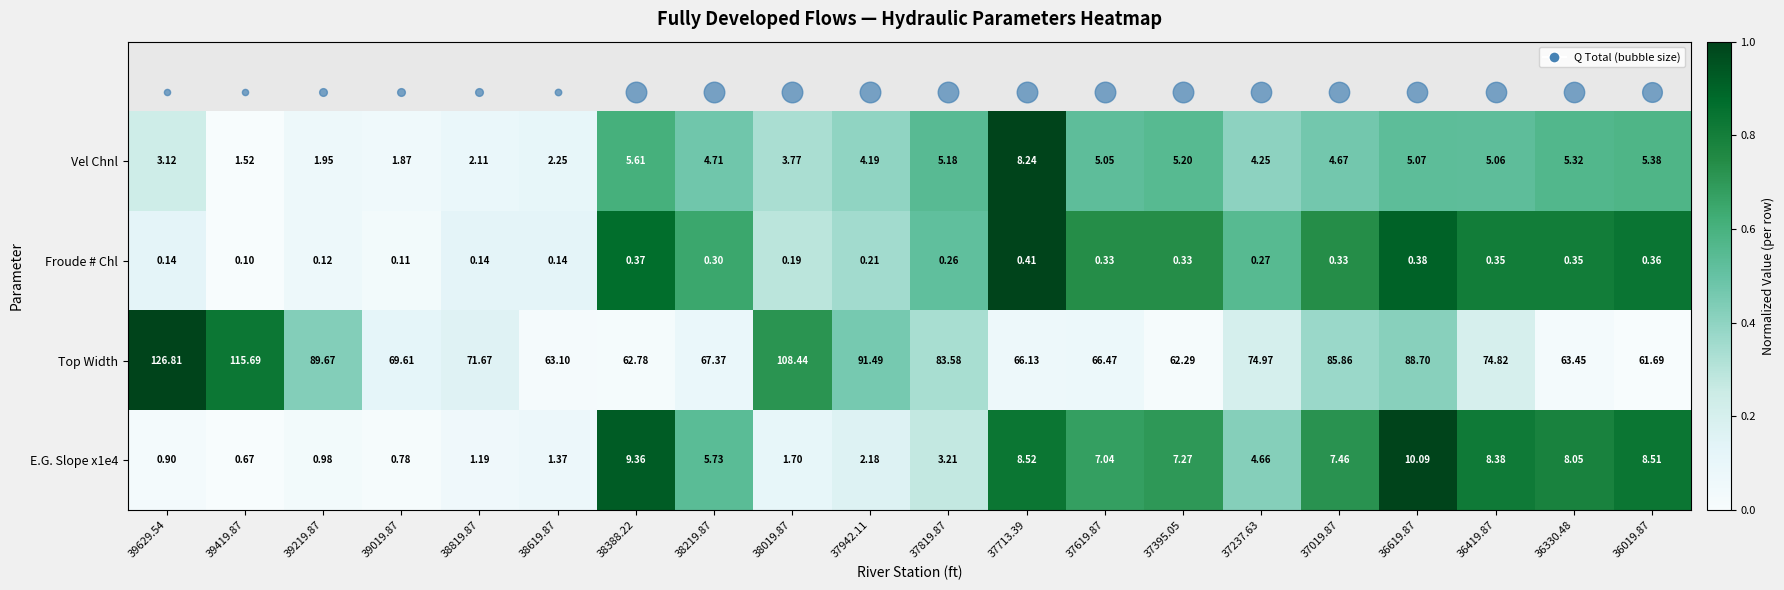

Rank the series at 36330.48 from highest to lowest value.

Top Width, E.G. Slope x1e4, Vel Chnl, Froude # Chl